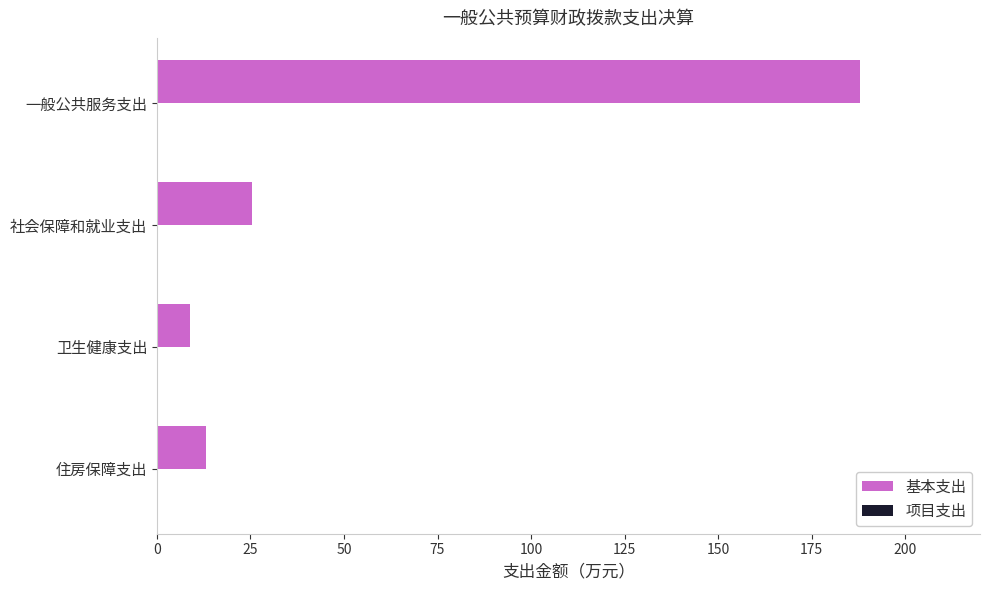

Does the chart contain stacked bars?

No